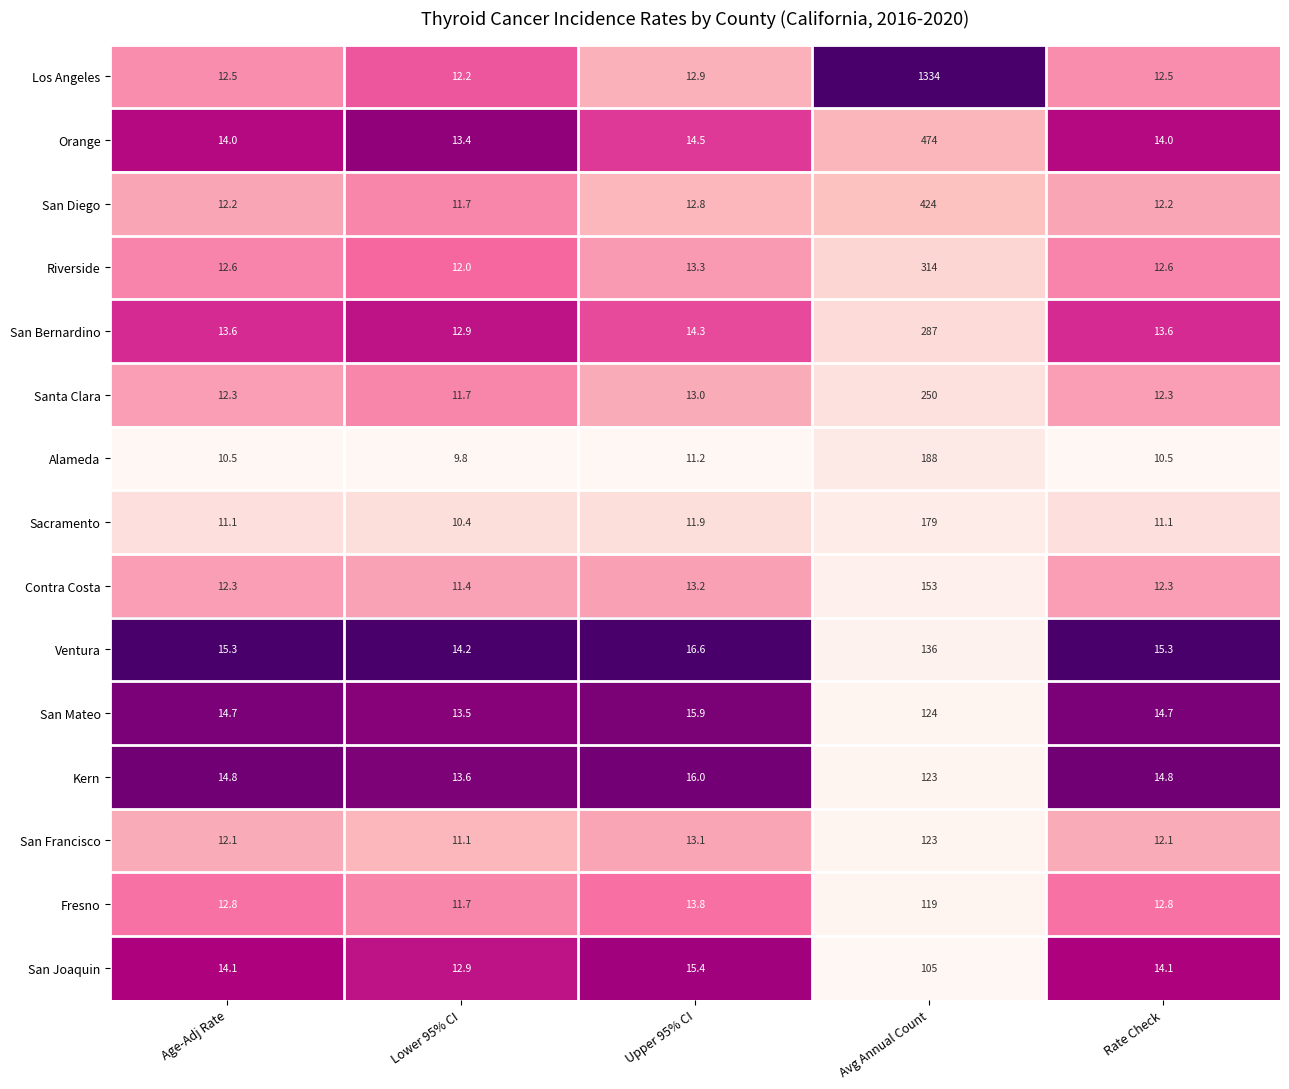

What is the difference between the highest and lowest values at Rate Check?

4.8